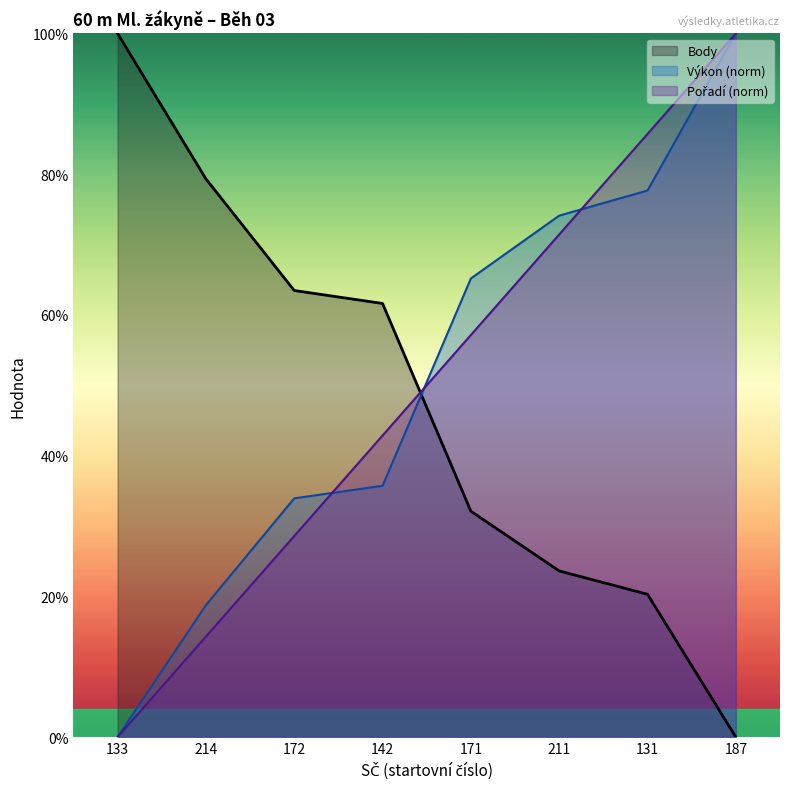

Reading left to right, transcribe all the data shown in this chart.

Pořadí: 133=0.0	214=14.3	172=28.6	142=42.9	171=57.1	211=71.4	131=85.7	187=100.0
Výkon: 133=0.0	214=18.7	172=33.9	142=35.7	171=65.2	211=74.1	131=77.7	187=100.0
Body: 133=100.0	214=79.3	172=63.5	142=61.6	171=32.1	211=23.6	131=20.3	187=0.0